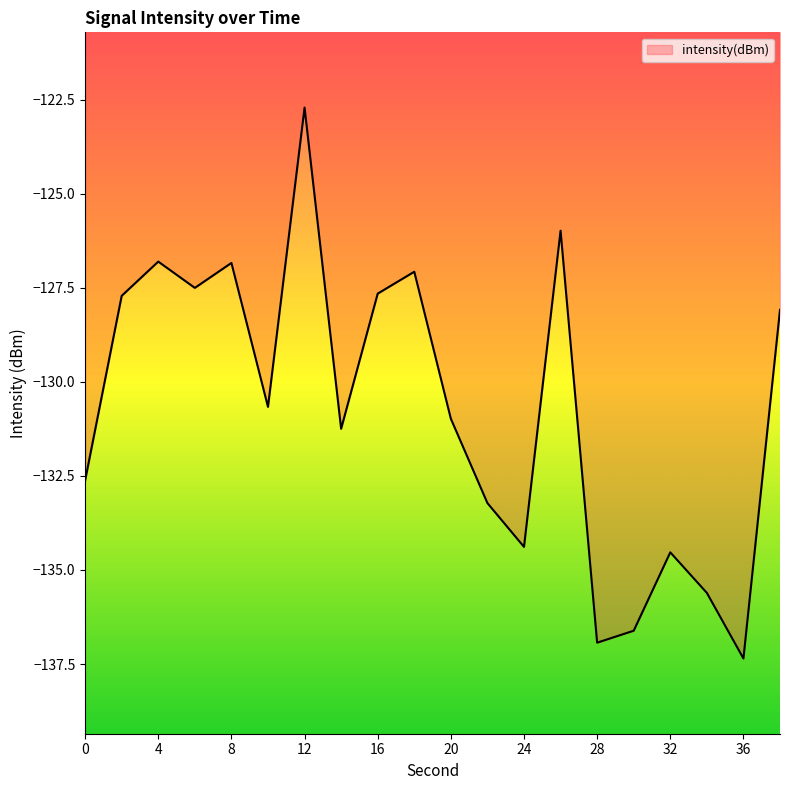

How many categories are shown in the chart?

20